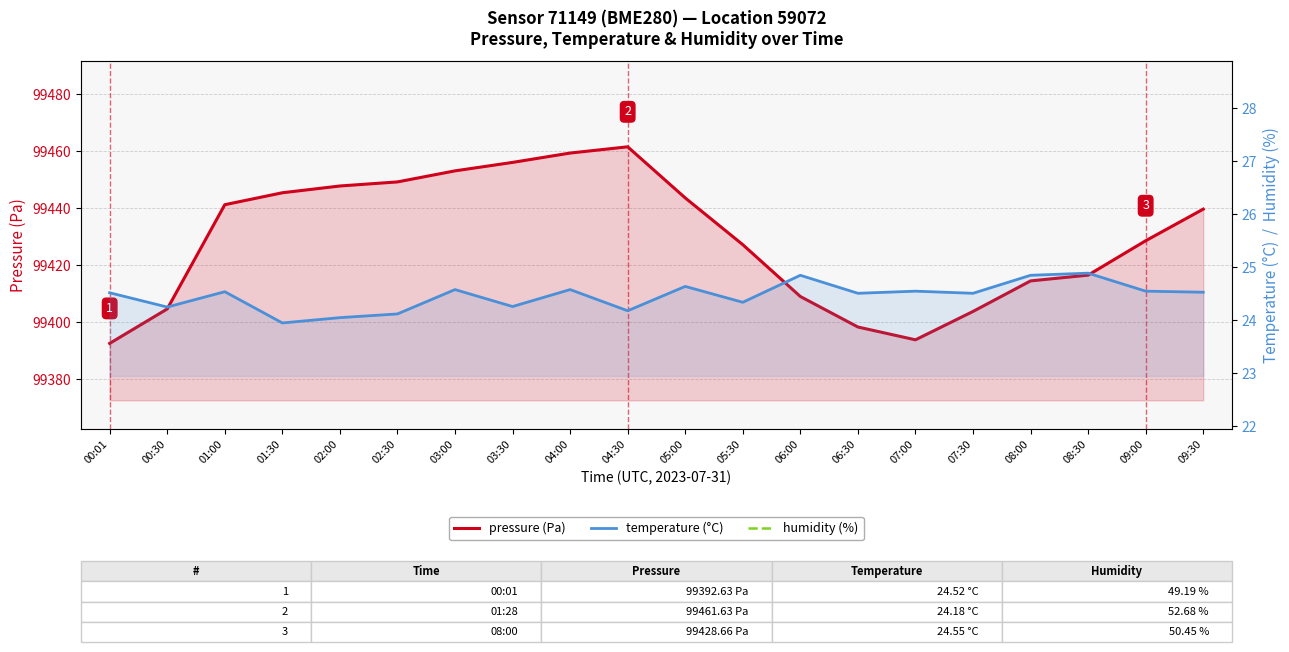

What is the difference between the second highest and second lowest values in the pressure series?

65.6